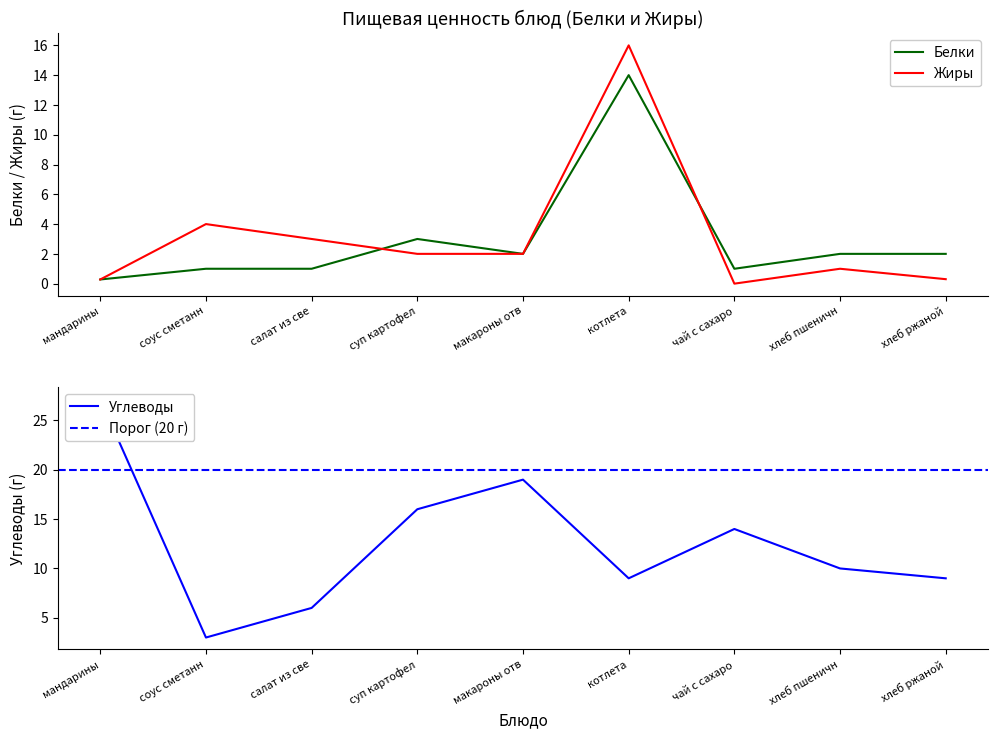

What is the approximate value of Белки at хлеб пшеничн?

2.0